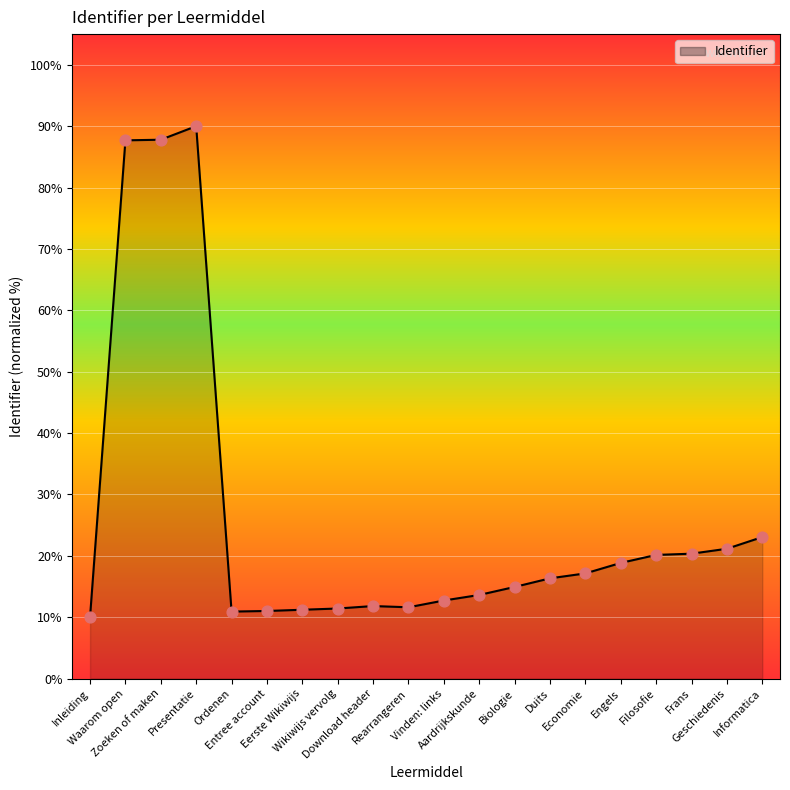

What is the change in value from Presentatie to Engels?

-71.2